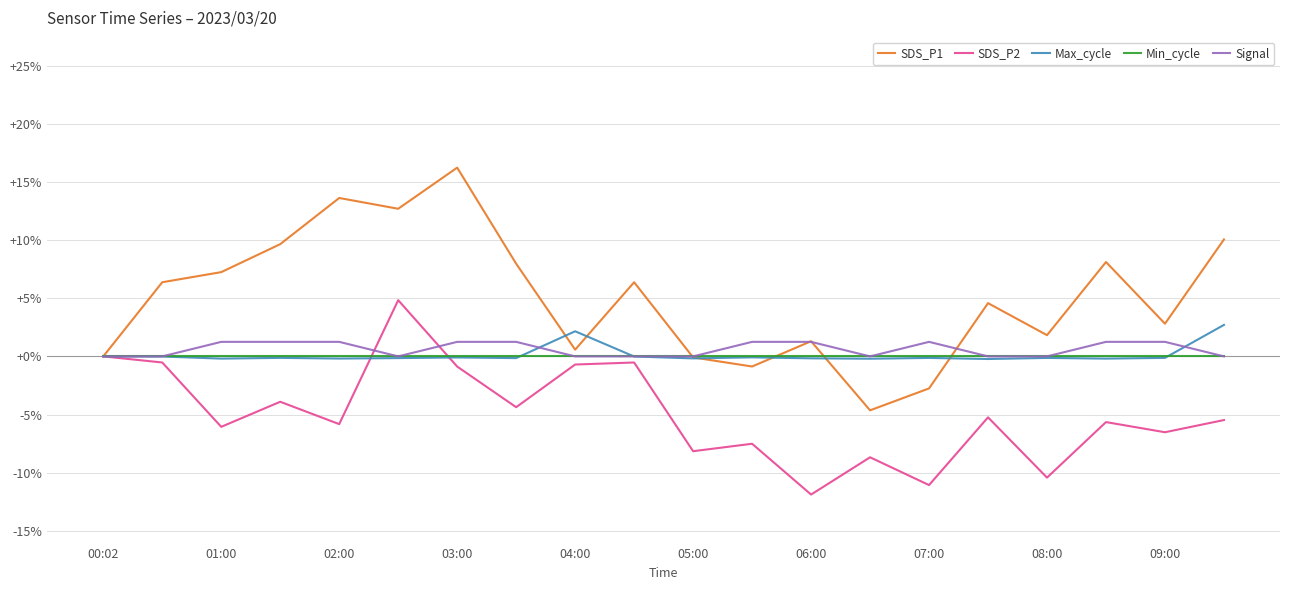

Which series ends up on top after the final intersection of SDS_P1 and Signal?

SDS_P1